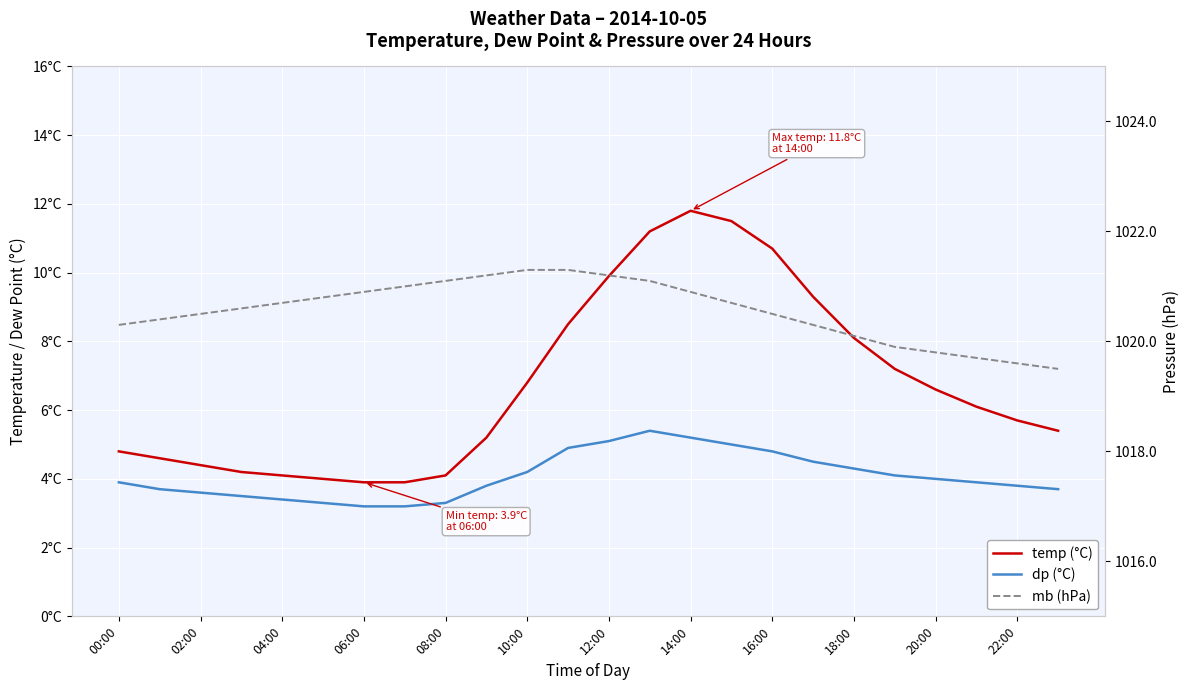

What is the difference between the maximum and second lowest values in the temp (°C) series?

7.9